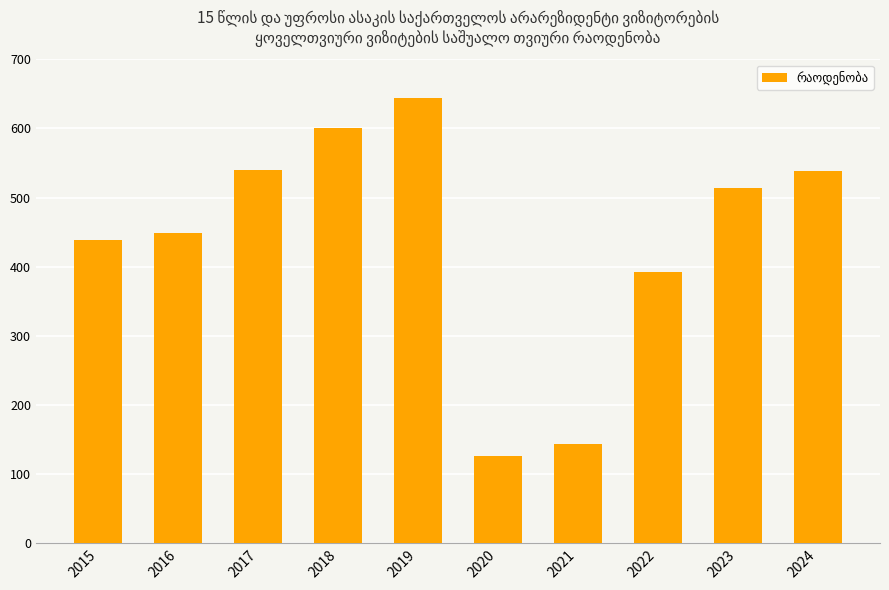

How many bars are there in total?

10